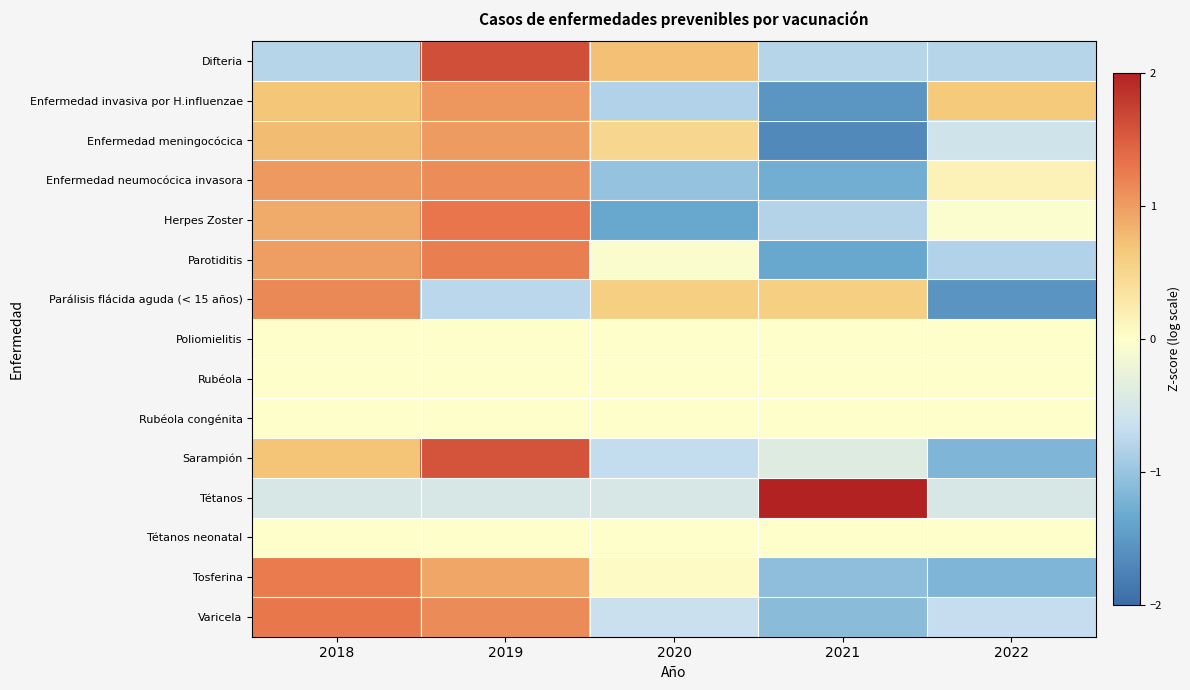

What is the difference between the highest and lowest values at 2019?

2.4